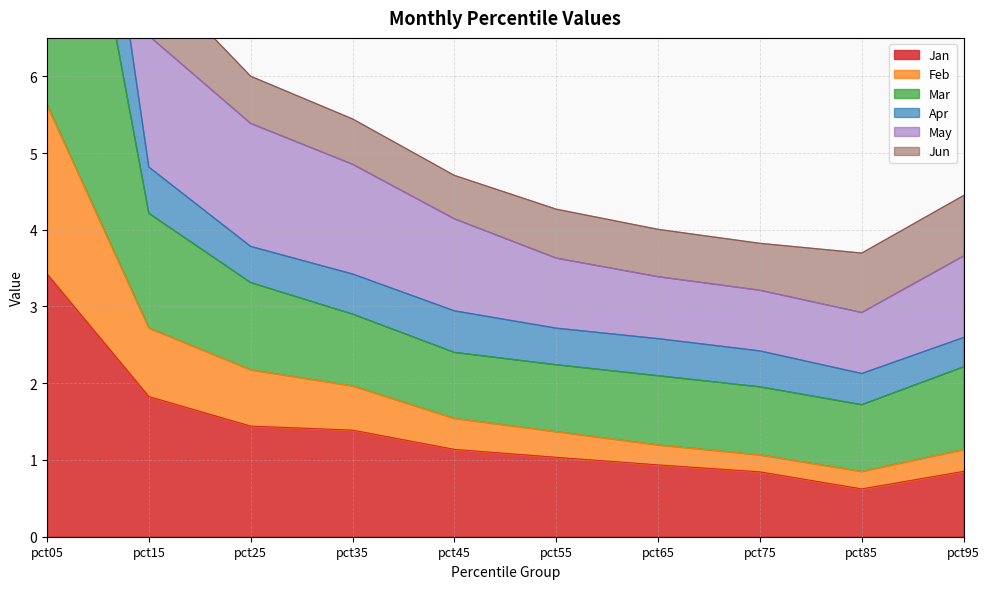

What is the value of the Jan point at the 3rd from the left?

1.4